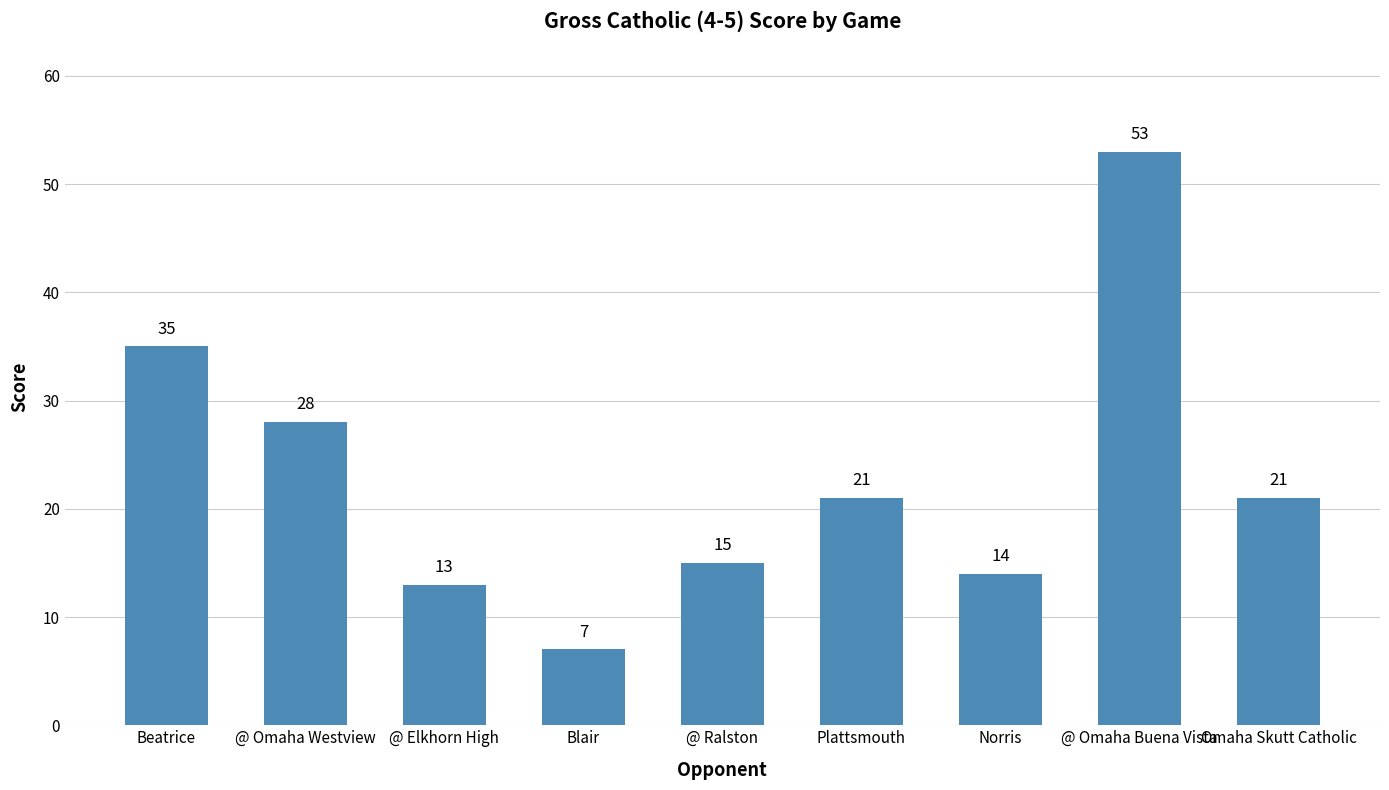

Reading right to left, list all the values displayed in this chart.

21	53	14	21	15	7	13	28	35